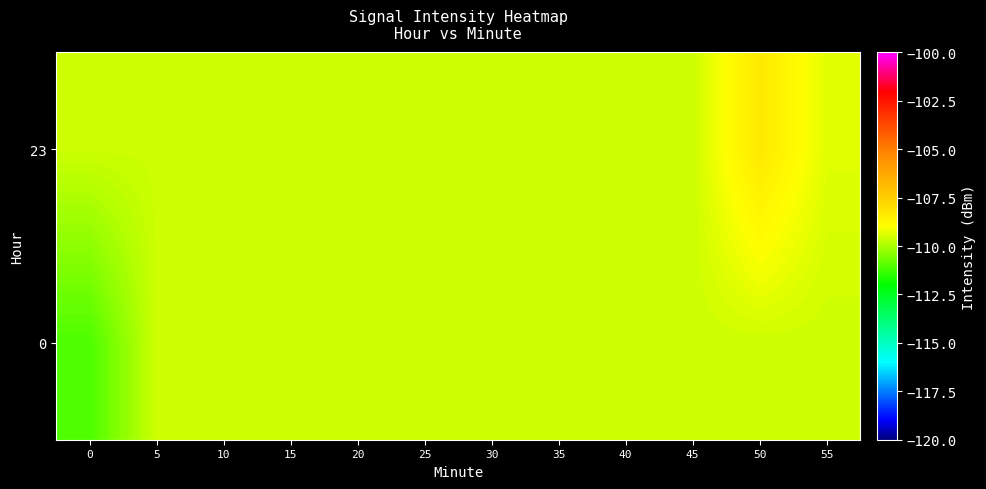

Reading right to left, transcribe all the data shown in this chart.

0: 55=-109.6	50=-109.6	45=-109.6	40=-109.6	35=-109.6	30=-109.6	25=-109.6	20=-109.6	15=-109.6	10=-109.6	5=-109.6	0=-111.1
23: 55=-109.4	50=-108.3	45=-109.6	40=-109.6	35=-109.6	30=-109.6	25=-109.6	20=-109.6	15=-109.6	10=-109.6	5=-109.6	0=-109.6